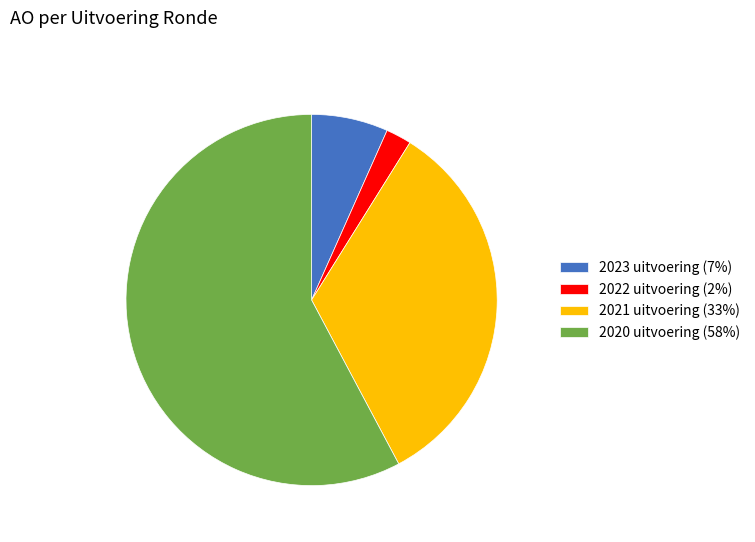

Approximately how many times larger is the value at 2021 uitvoering (33%) compared to 2022 uitvoering (2%)?

15.0